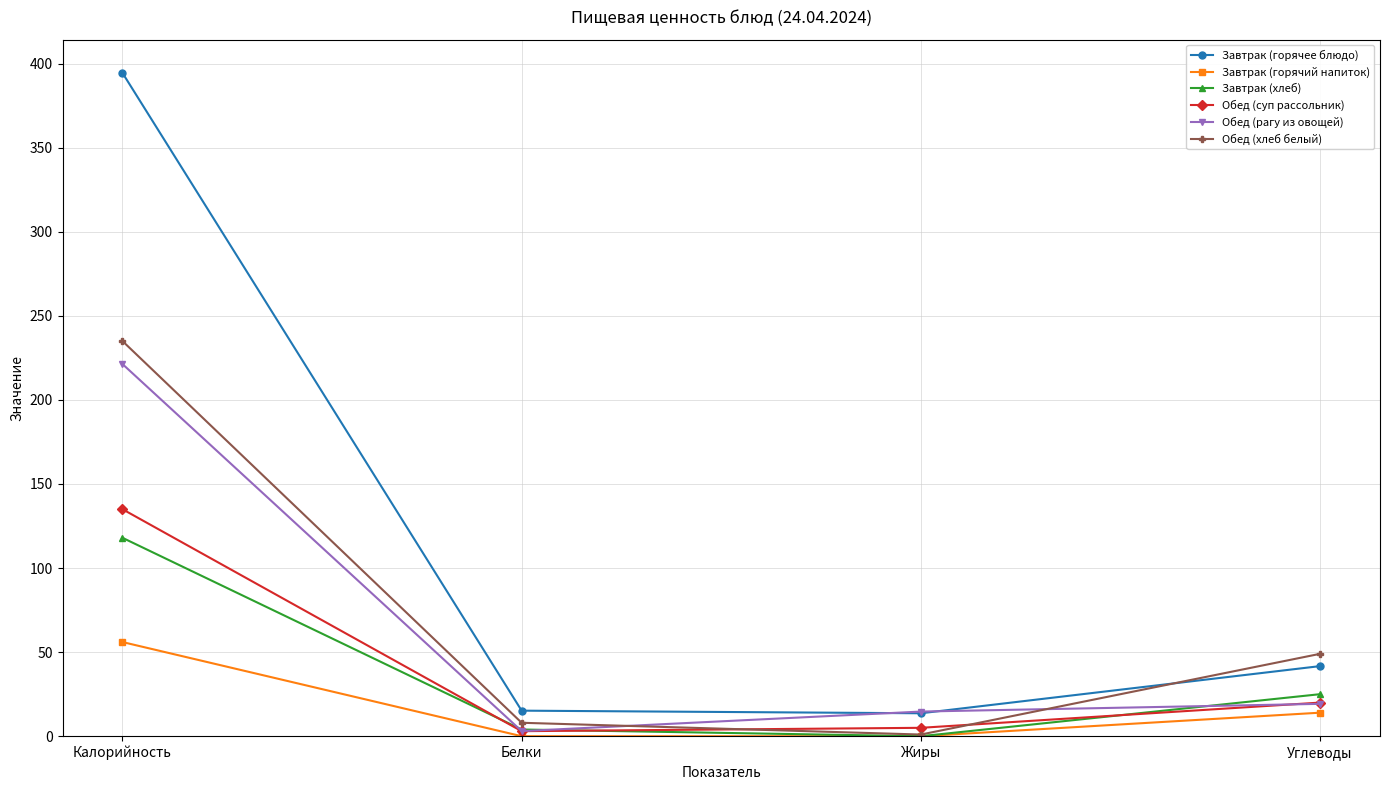

What is the label of the 2nd point from the right?

Жиры